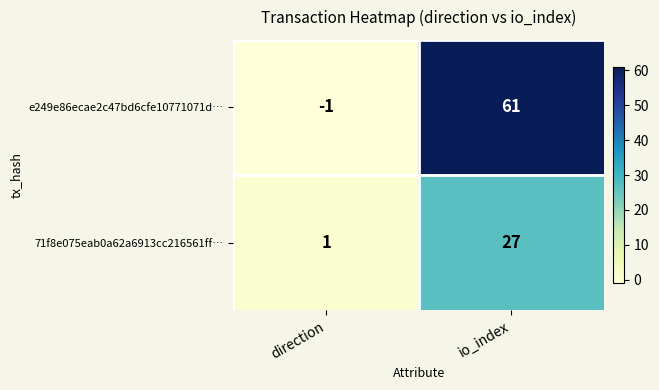

True or false: e249e86ecae2c47bd6cfe10771071d… has a value of 35 at io_index.

False